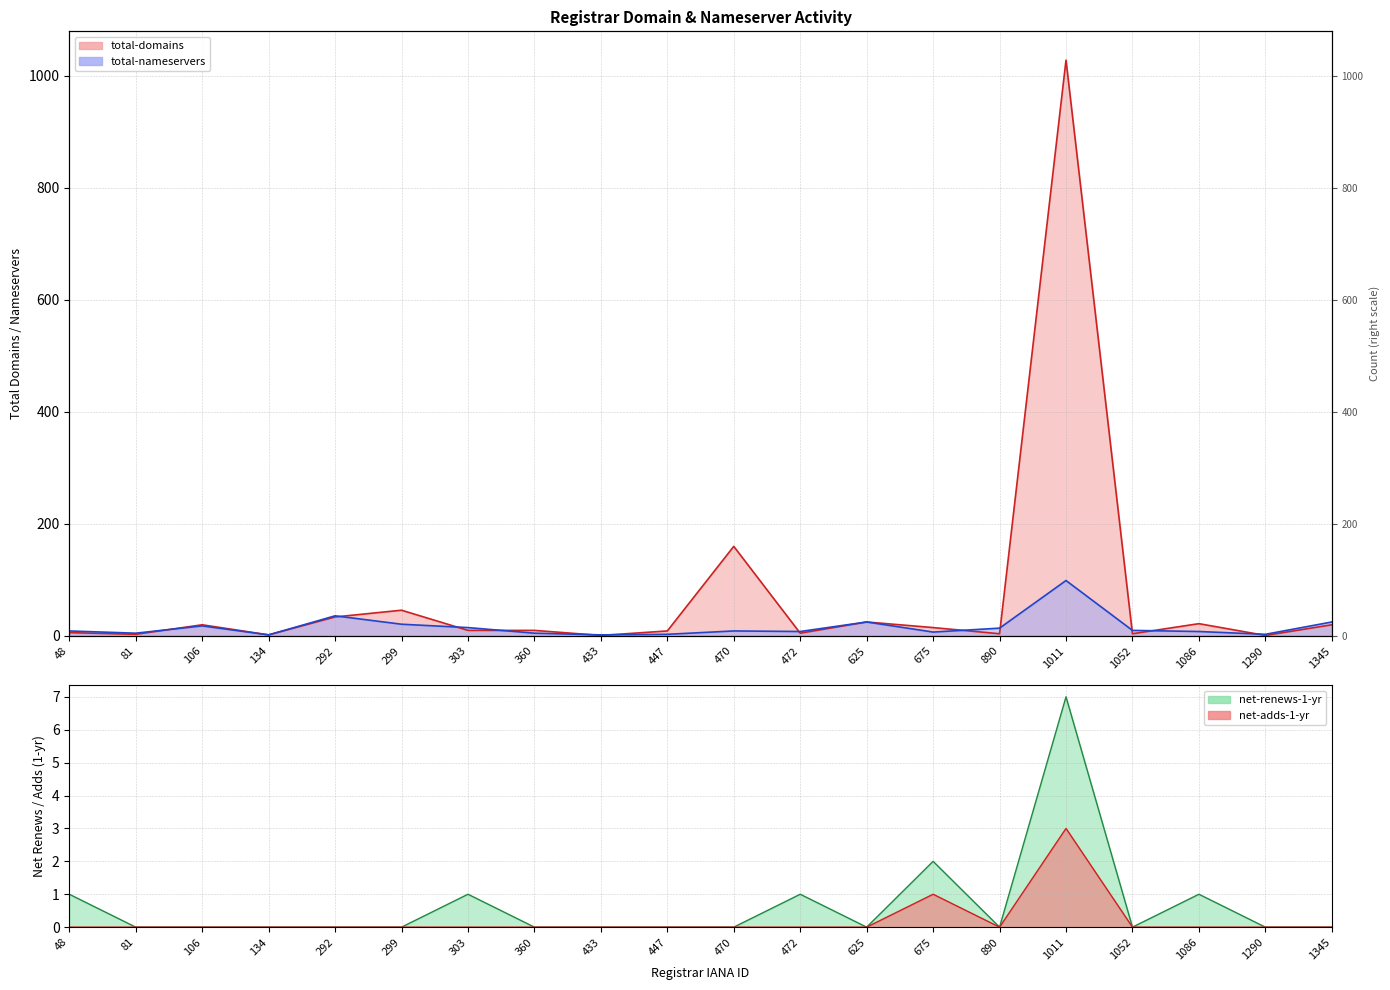

How many data points does each series have?

20